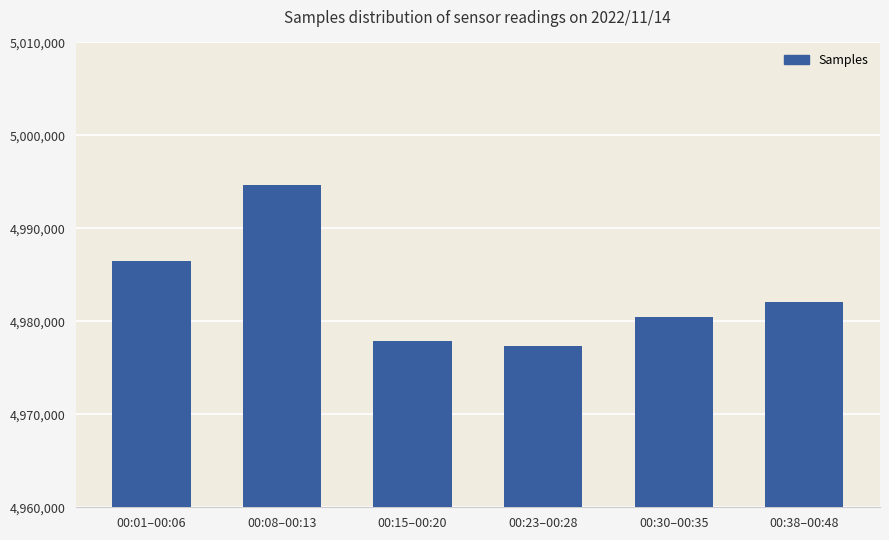

How many series are shown in this chart?

1